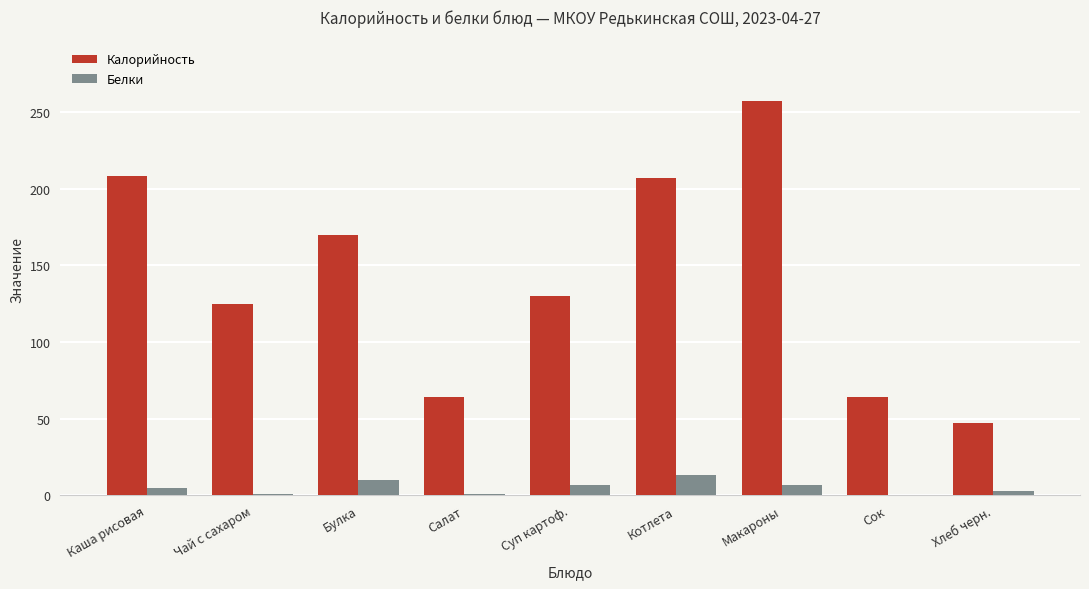

Which series changed the most between Чай с сахаром and Салат?

Калорийность